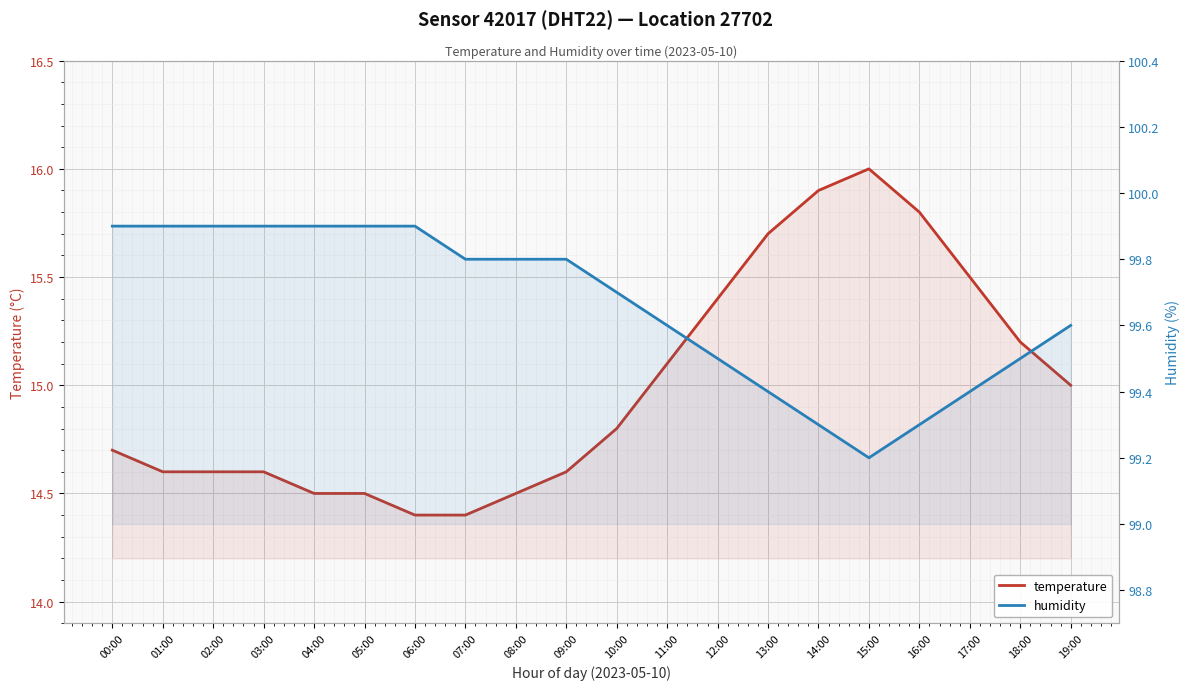

What is the difference between the humidity values at 11:00 and 16:00?

0.3